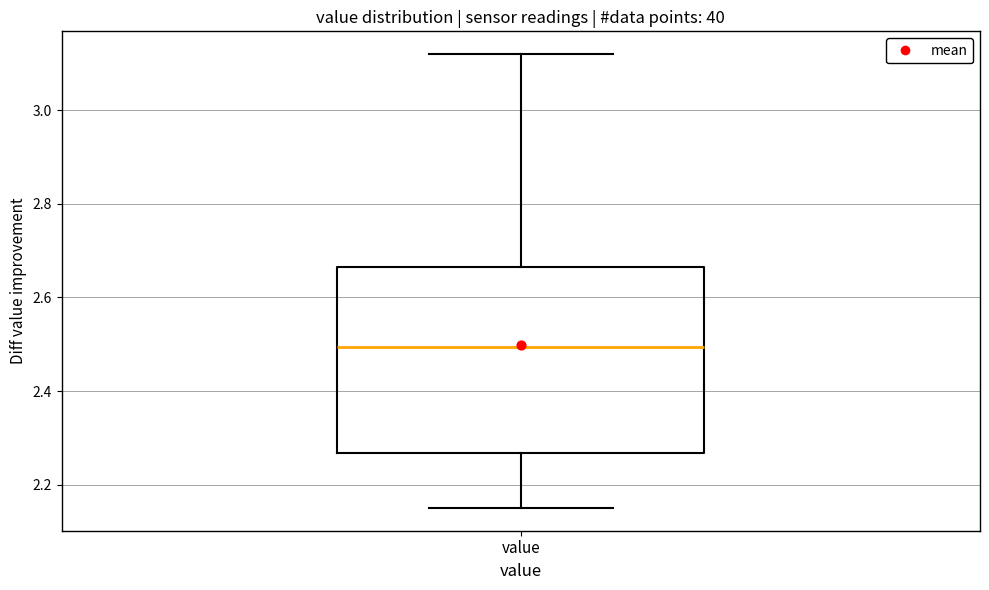

Transcribe this box plot: give where the median line is, the range the box spans, and where the two whiskers end, as read against the y-axis. The values are not printed on the chart, so give them approximately, as read against the axis.

median 2.50, box 2.26 to 2.66, whiskers 2.16 to 3.12